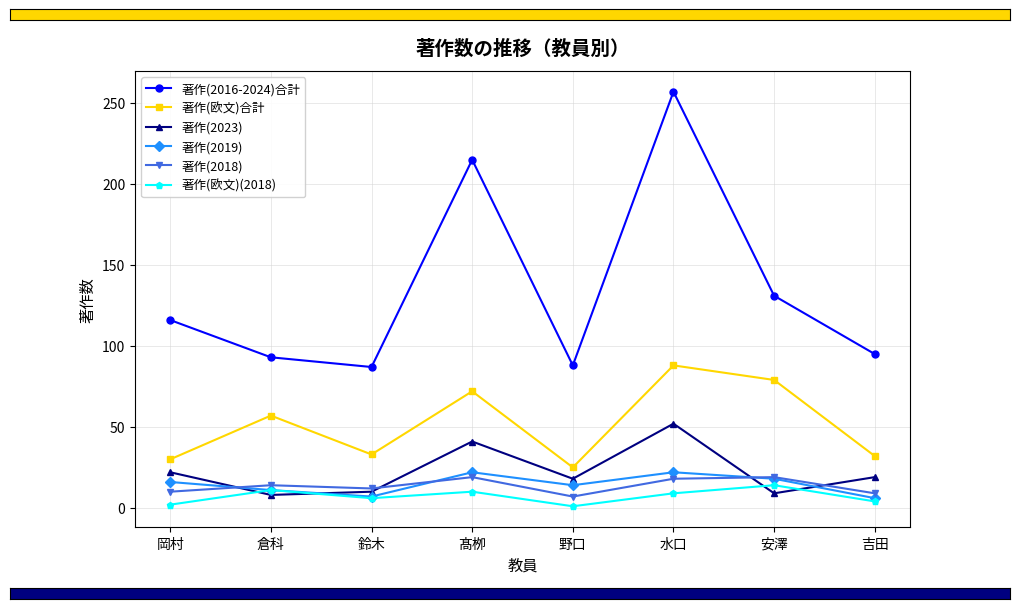

Which series changed the most between 鈴木 and 安澤?

著作(欧文)合計